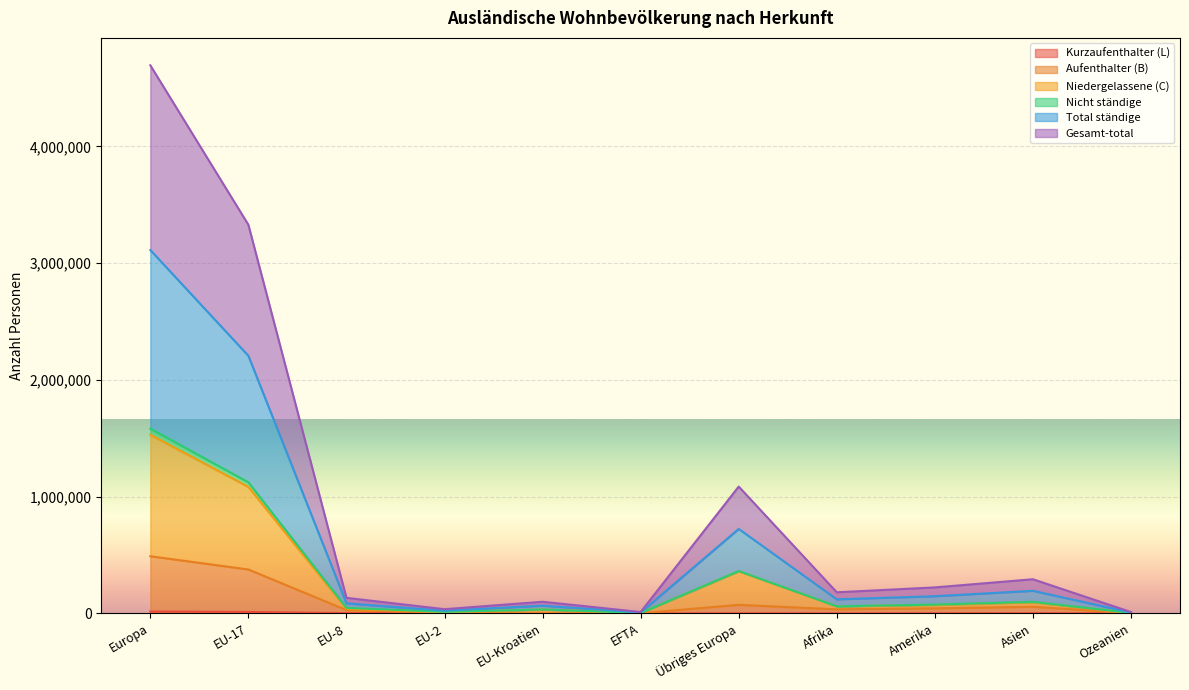

Between Asien and Afrika, which is larger?

Asien